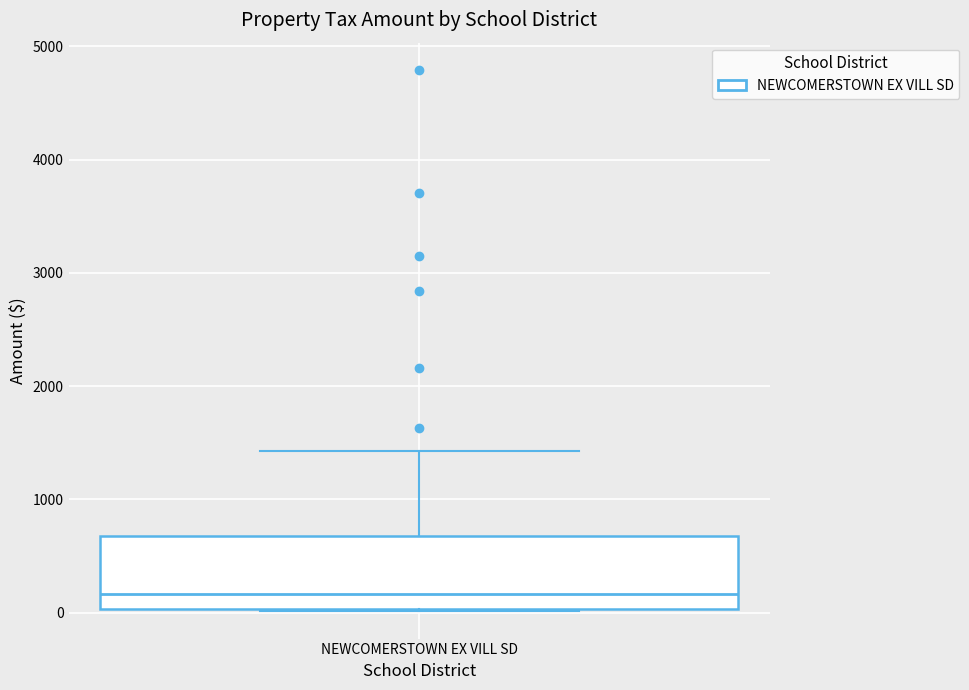

Read this box plot against the y-axis: the position of the median line, the range covered by the box, and the ends of both whiskers. The values are not printed on the chart, so give them approximately, as read against the axis.

median 200, box 0 to 700, whiskers 0 to 1400